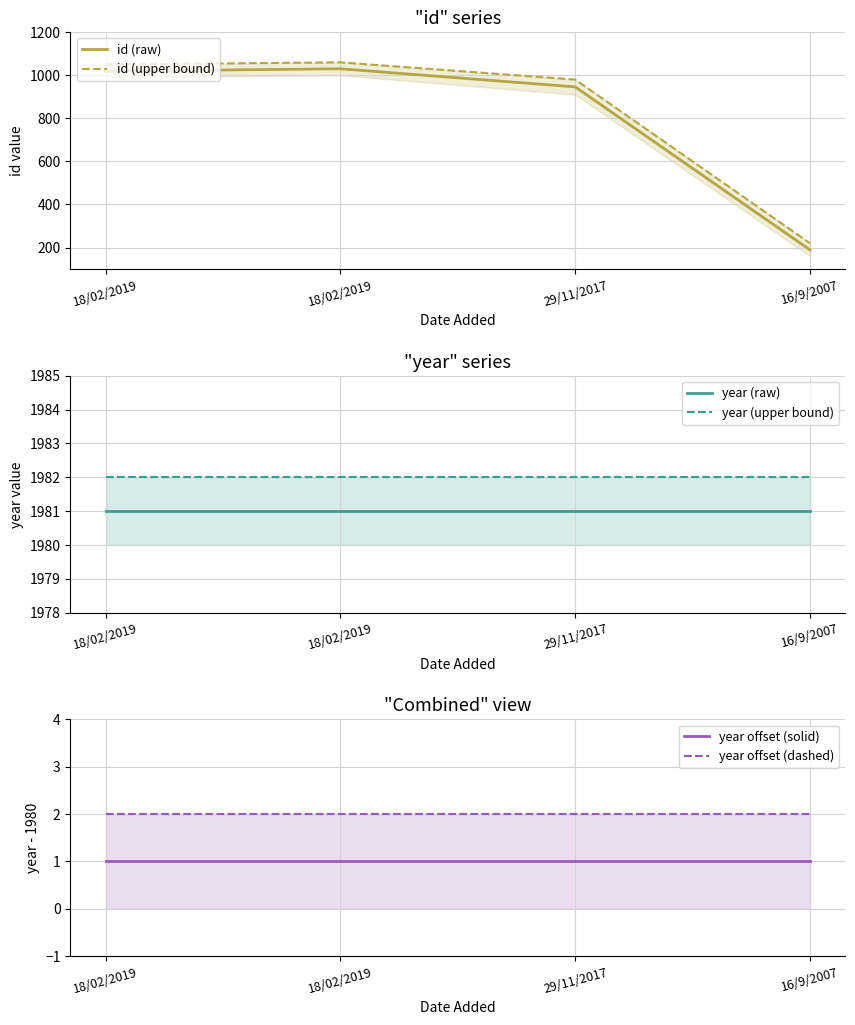

True or false: year offset (solid) has a value of 0 at 29/11/2017.

False